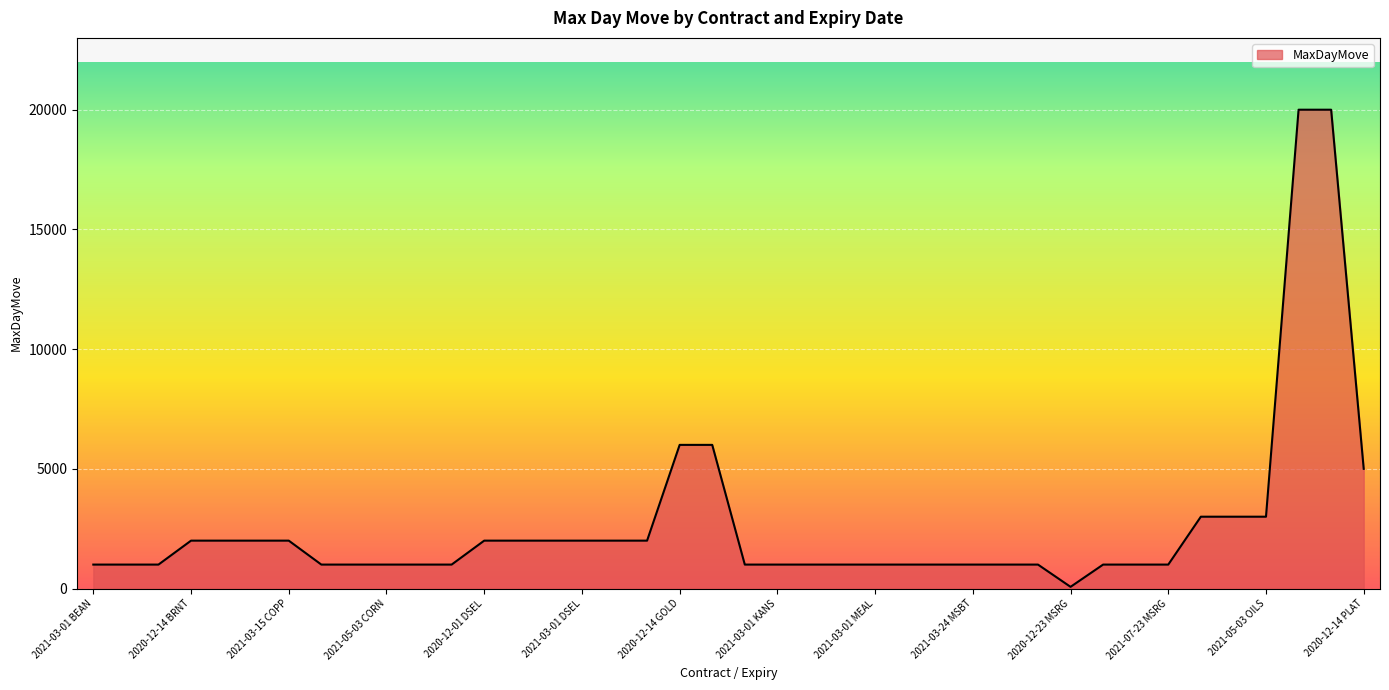

What is the difference between the maximum and minimum values?

19930